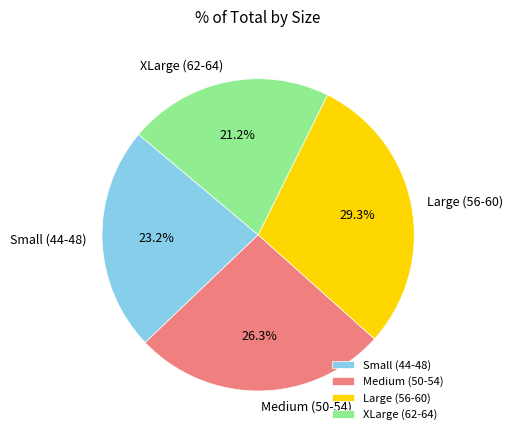

How many slices are in this pie chart?

4